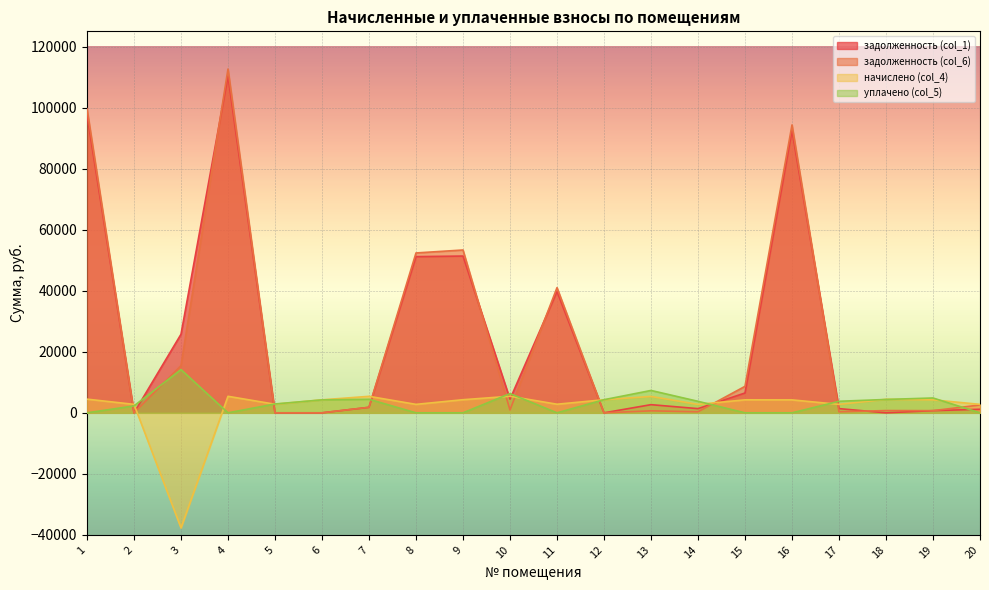

Rank the series at 18 from lowest to highest value.

задолженность (col_1), задолженность (col_6), уплачено (col_5), начислено (col_4)